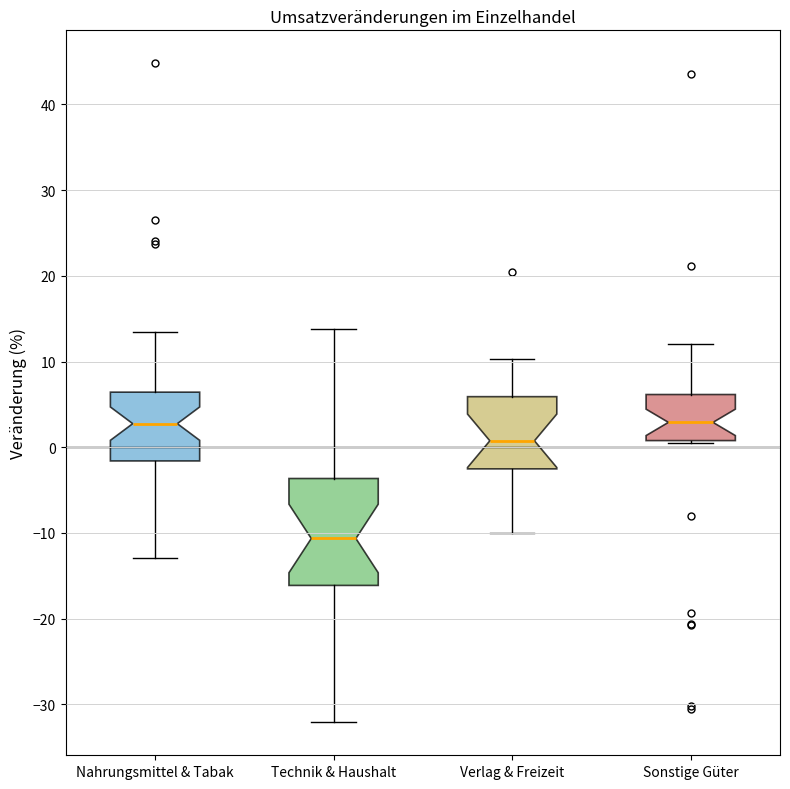

Where does the upper whisker of the box for Nahrungsmittel & Tabak end on the y-axis? The values are not printed on the chart, so give them approximately, as read against the axis.

14